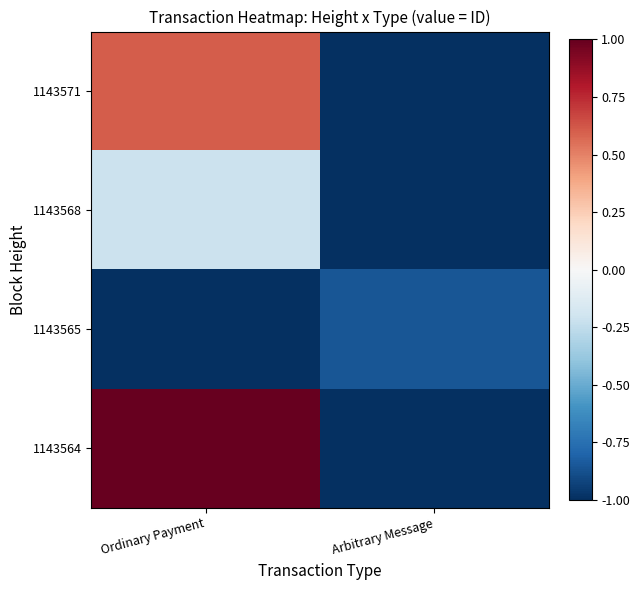

Which series changed the most between Ordinary Payment and Arbitrary Message?

1143564